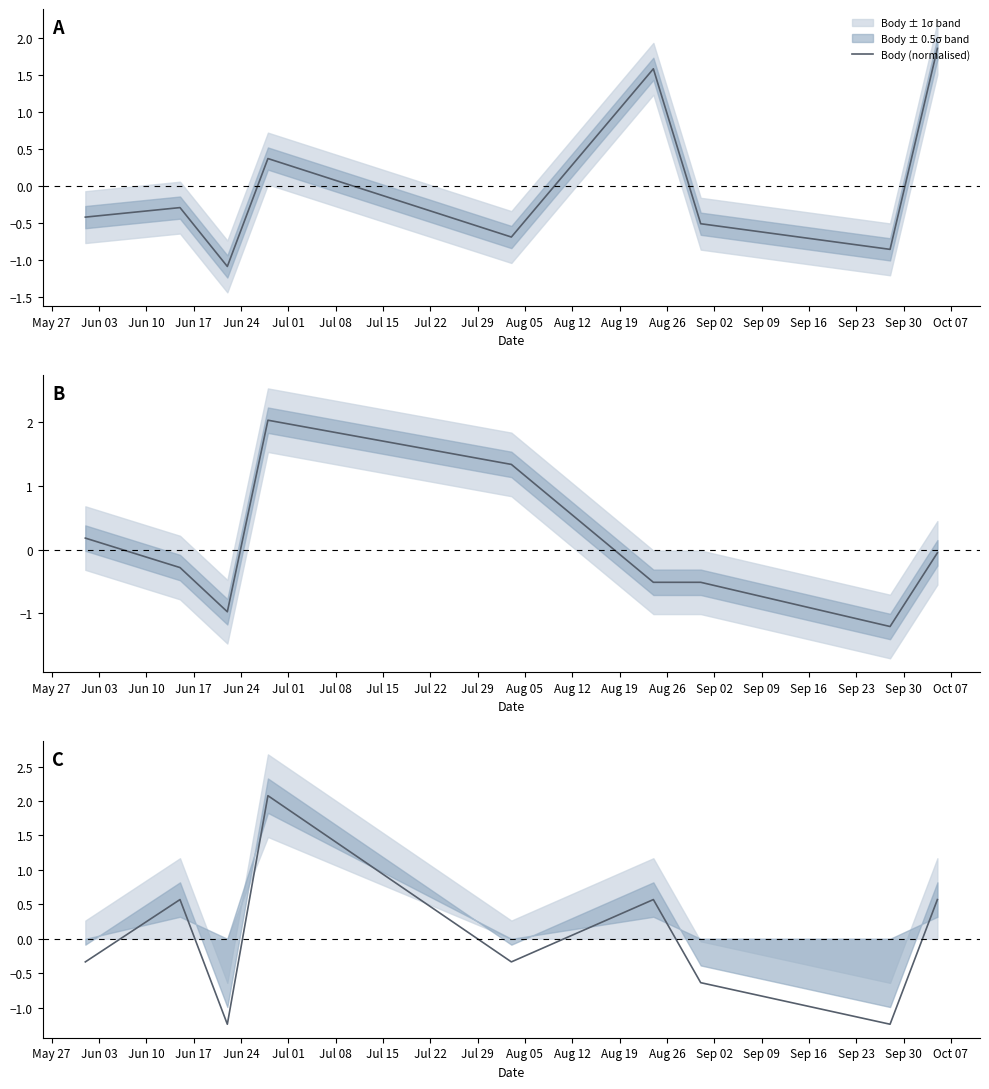

What is the highest value of the Body (normalised) series?

1.9